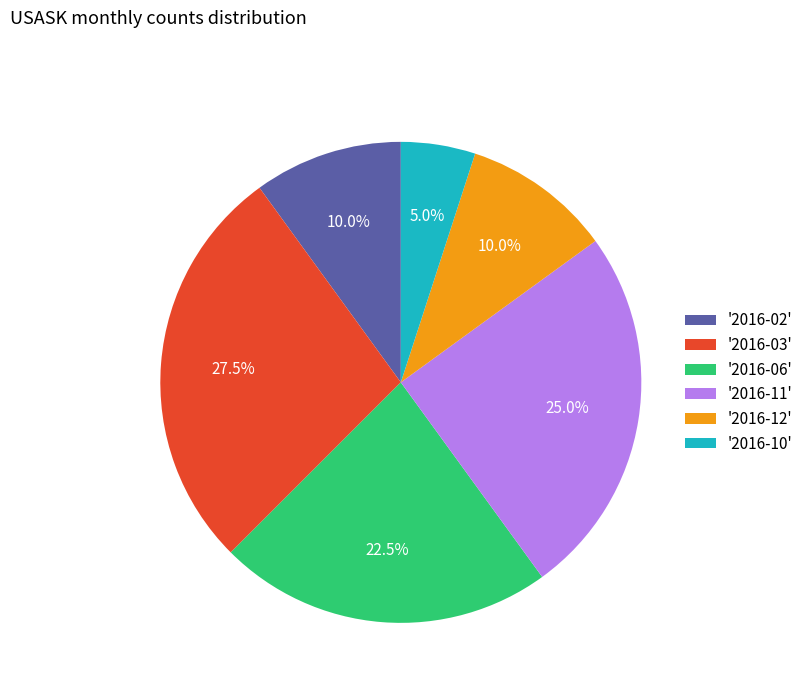

What is the smallest slice in the pie chart?

'2016-10'